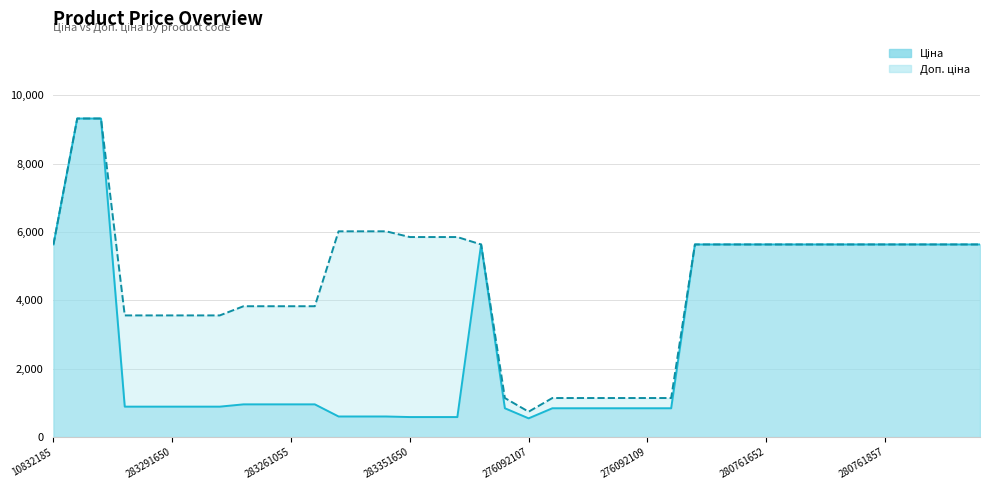

How many distinct data groups are displayed?

2